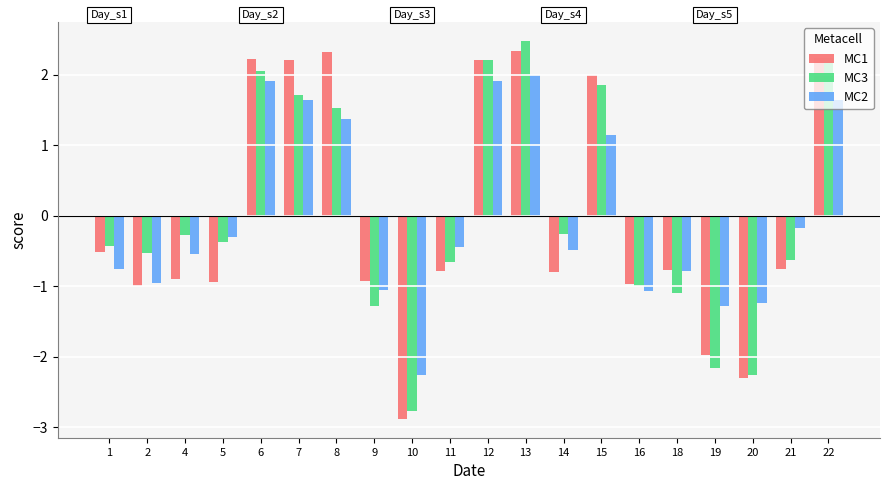

Rank the series at 4 from highest to lowest value.

MC3, MC2, MC1